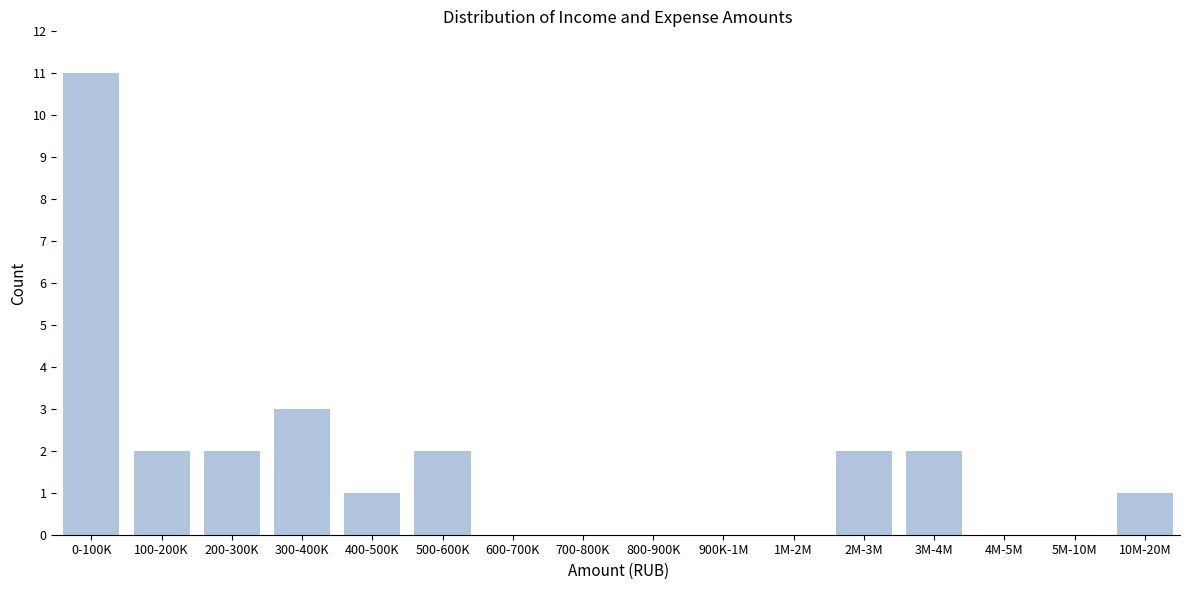

Reading left to right, list all the values displayed in this chart.

0-100K=11	100-200K=2	200-300K=2	300-400K=3	400-500K=1	500-600K=2	600-700K=0	700-800K=0	800-900K=0	900K-1M=0	1M-2M=0	2M-3M=2	3M-4M=2	4M-5M=0	5M-10M=0	10M-20M=1